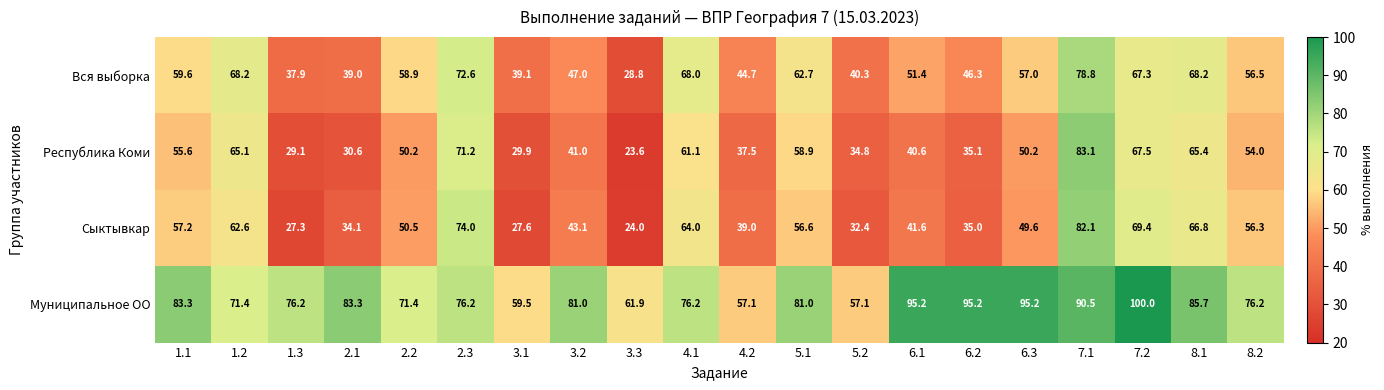

Which series has the largest total across all categories?

Муниципальное ОО